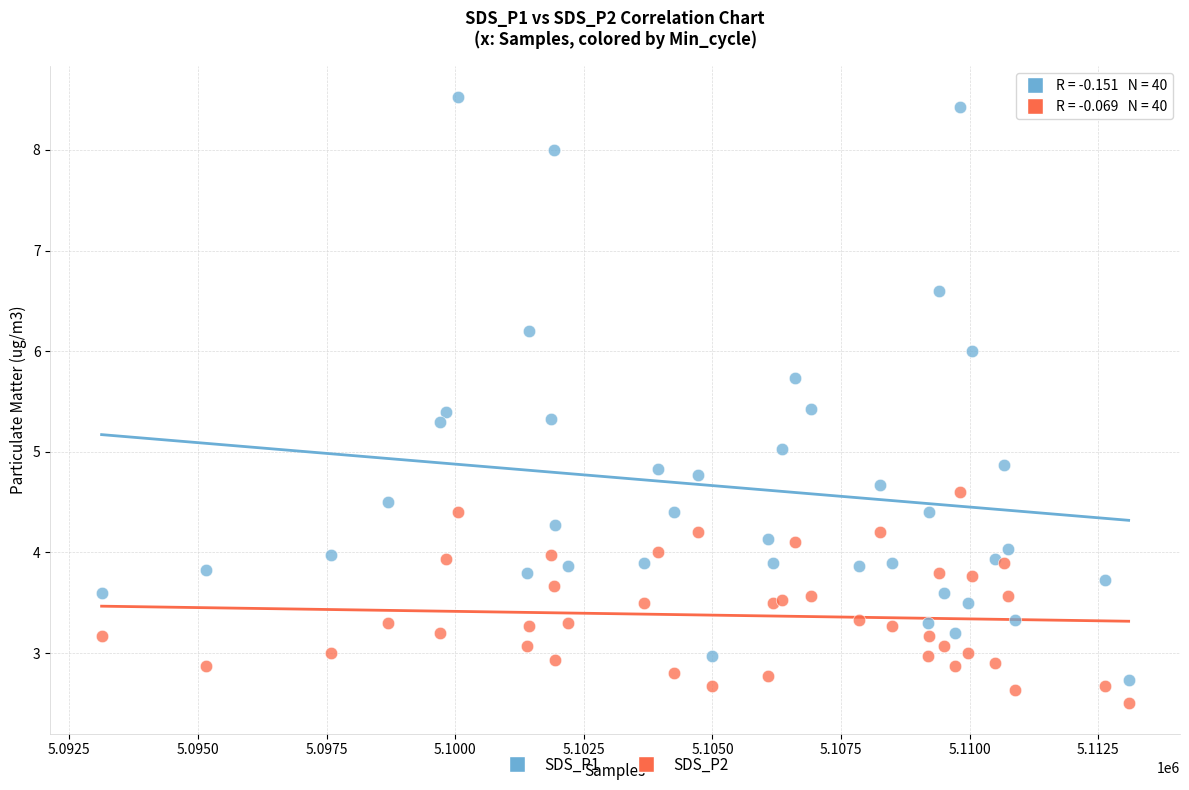

Which series has the widest spread of Y values?

SDS_P1